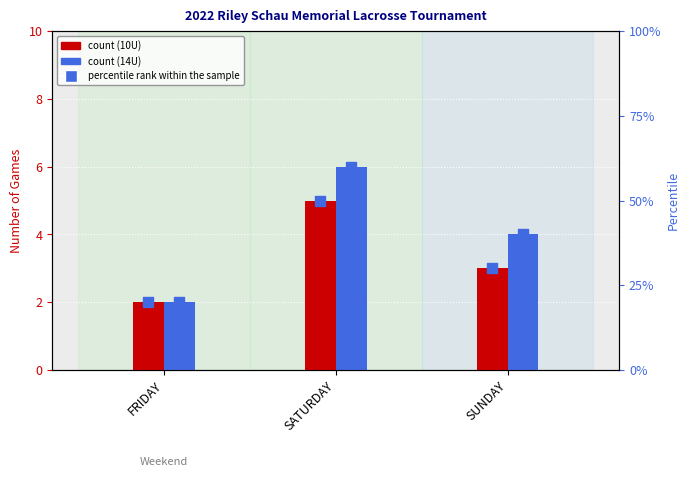

What is the total value across all series at SUNDAY?

37